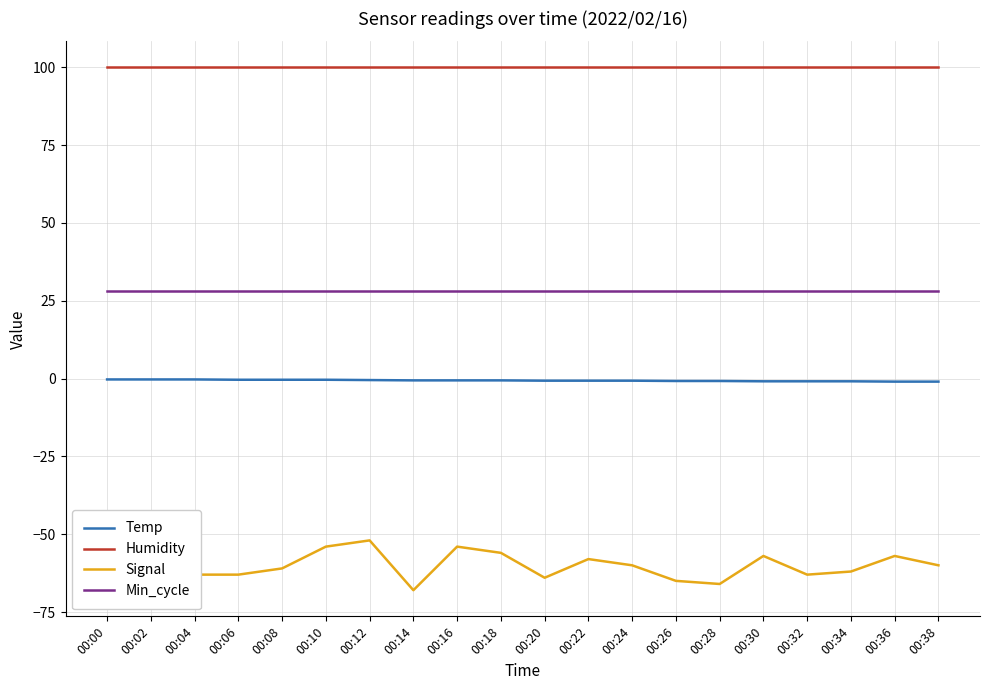

Rank the series by their maximum value, from lowest to highest.

Signal, Temp, Min_cycle, Humidity